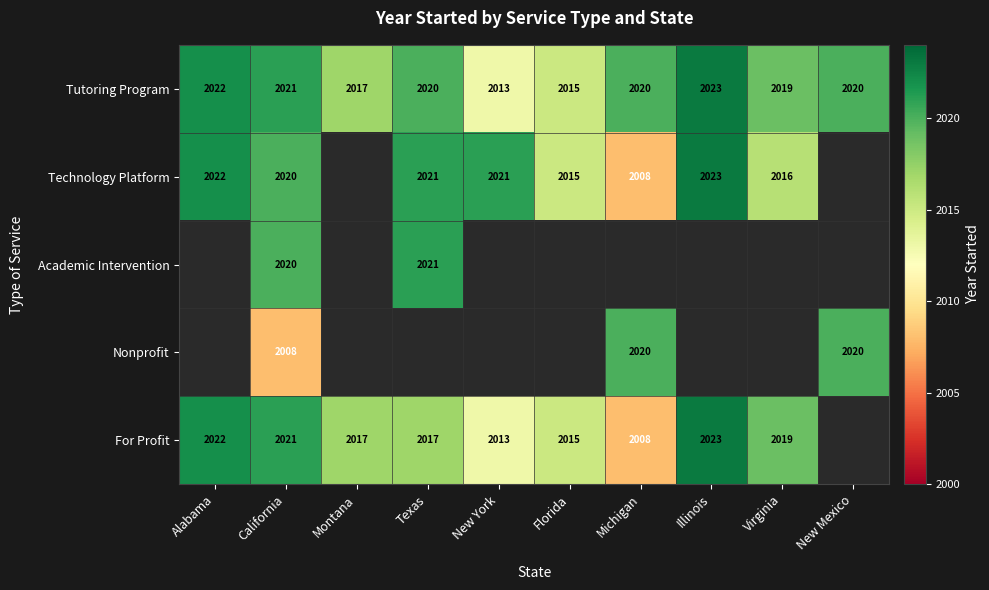

What is the minimum value shown in the chart?

2008.0